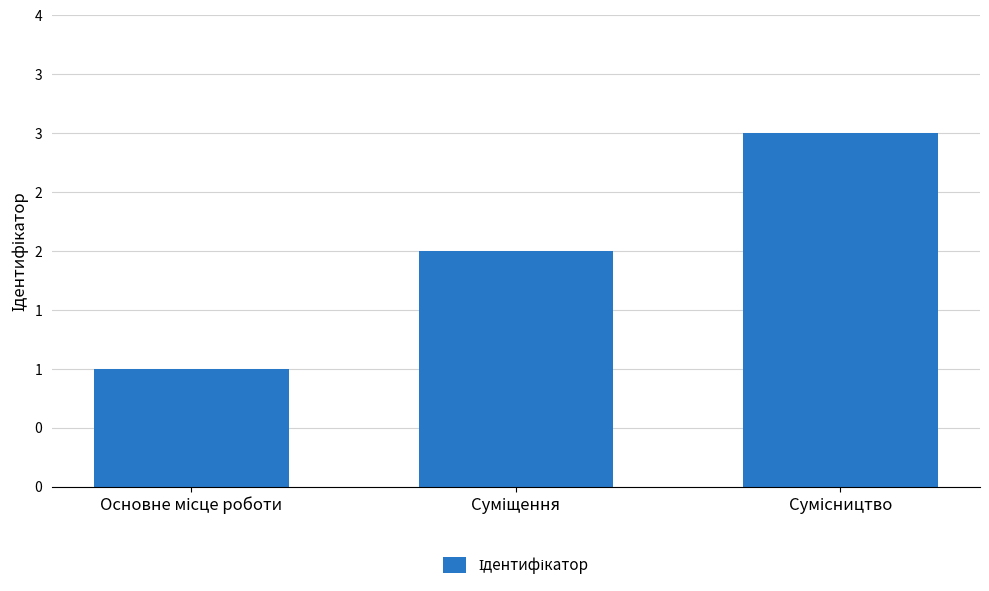

Between Основне місце роботи and Суміщення, which is larger?

Суміщення